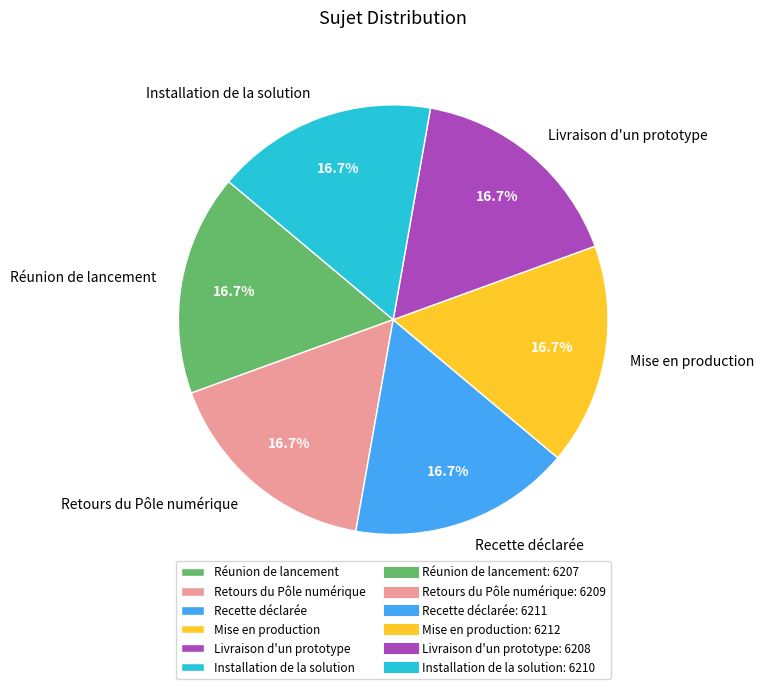

Is there any slice that represents more than half of the pie?

No